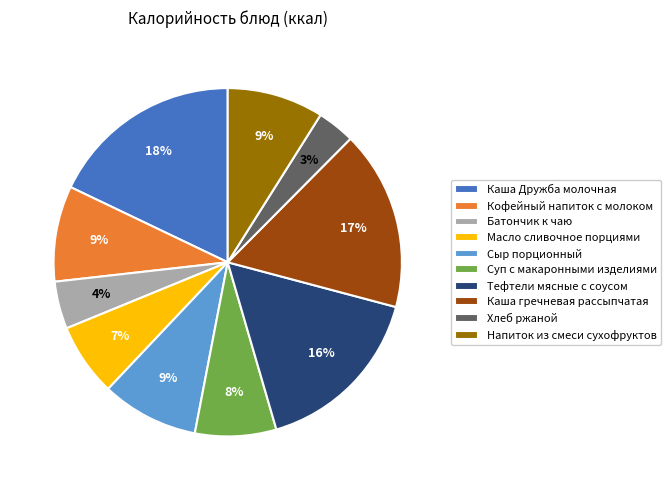

Combined, do Кофейный напиток с молоком and Тефтели мясные с соусом account for over 50%?

No